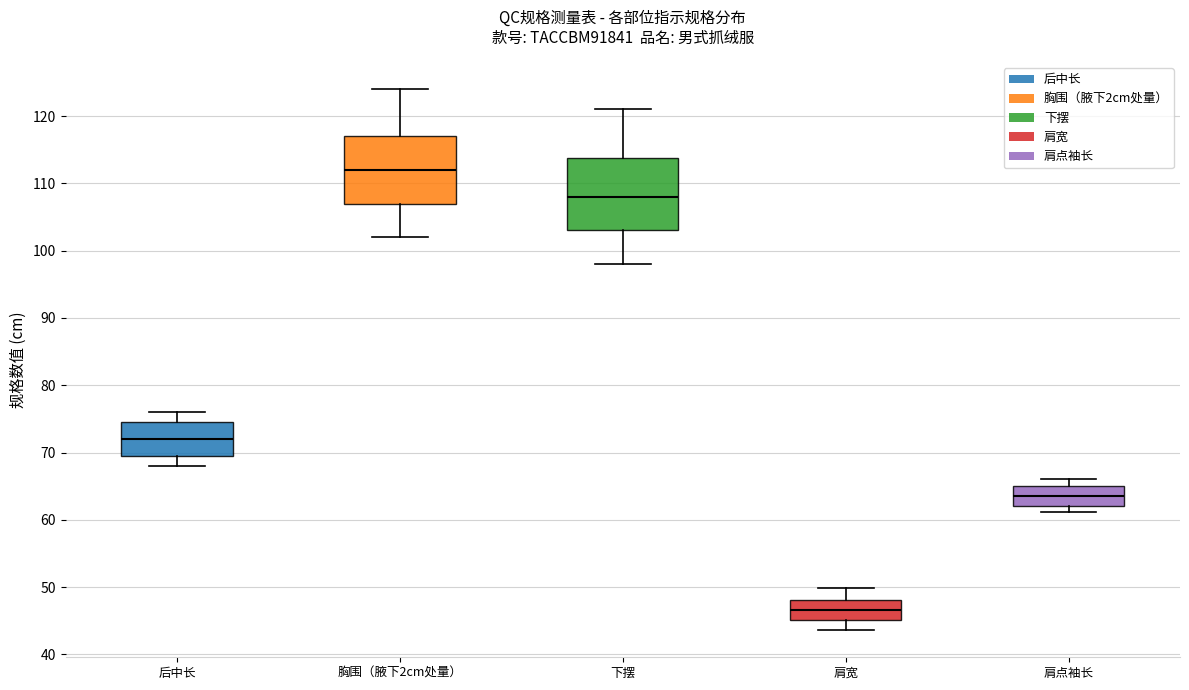

Reading left to right, transcribe this box plot: for each box, give where its median line is, the range the box spans, and where its two whiskers end, as read against the y-axis. The values are not printed on the chart, so give them approximately, as read against the axis.

后中长: median 72, box 70 to 75, whiskers 68 to 76
胸围（腋下2cm处量）: median 112, box 107 to 117, whiskers 102 to 124
下摆: median 108, box 103 to 114, whiskers 98 to 121
肩宽: median 47, box 45 to 48, whiskers 44 to 50
肩点袖长: median 64, box 62 to 65, whiskers 61 to 66